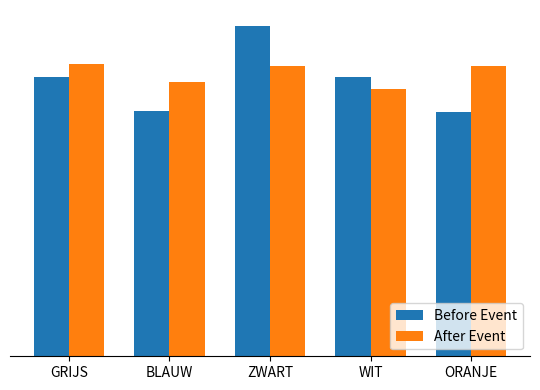

At which category does the chart reach its minimum across all series?

ORANJE